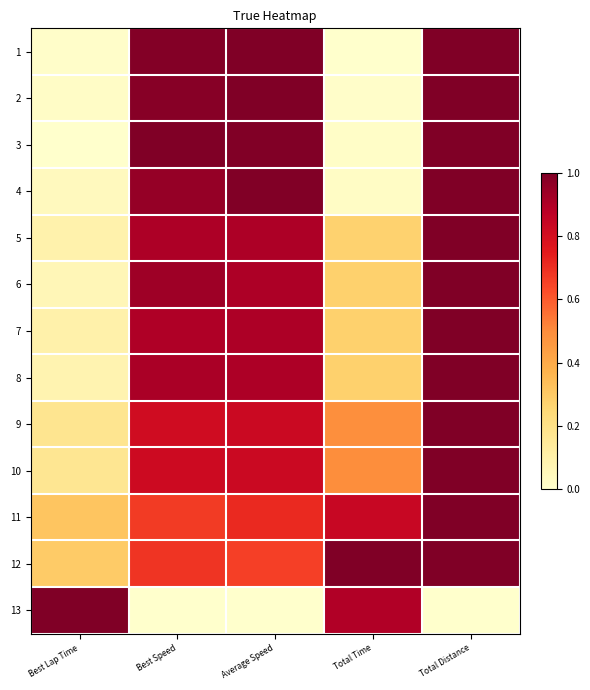

What is the greatest value displayed?

1.0